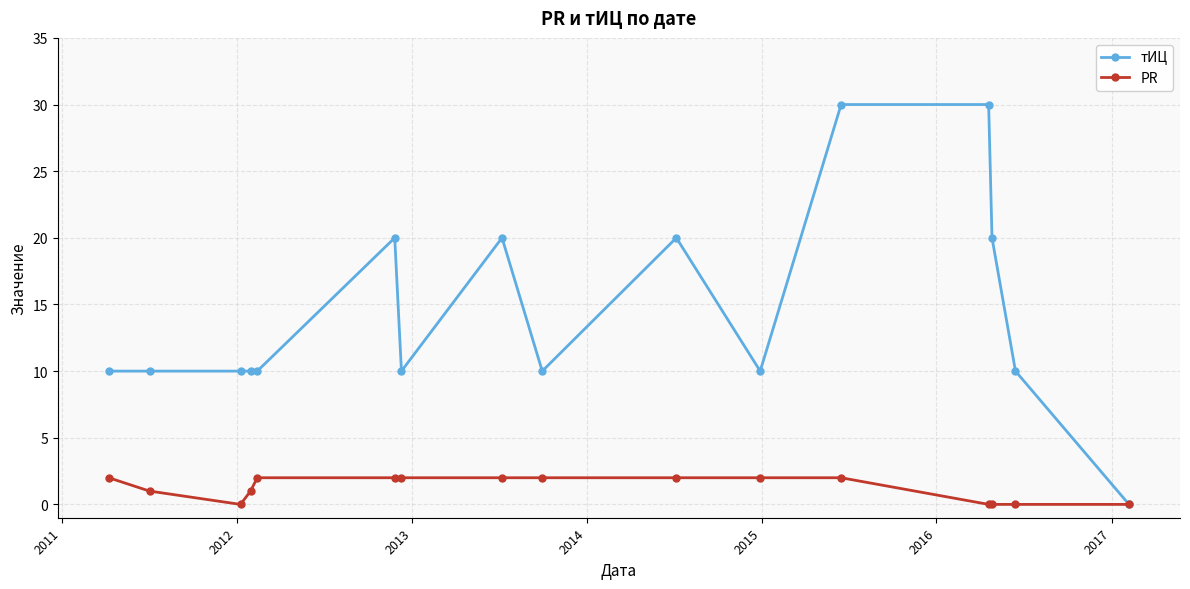

Which series has the widest spread of values?

тИЦ